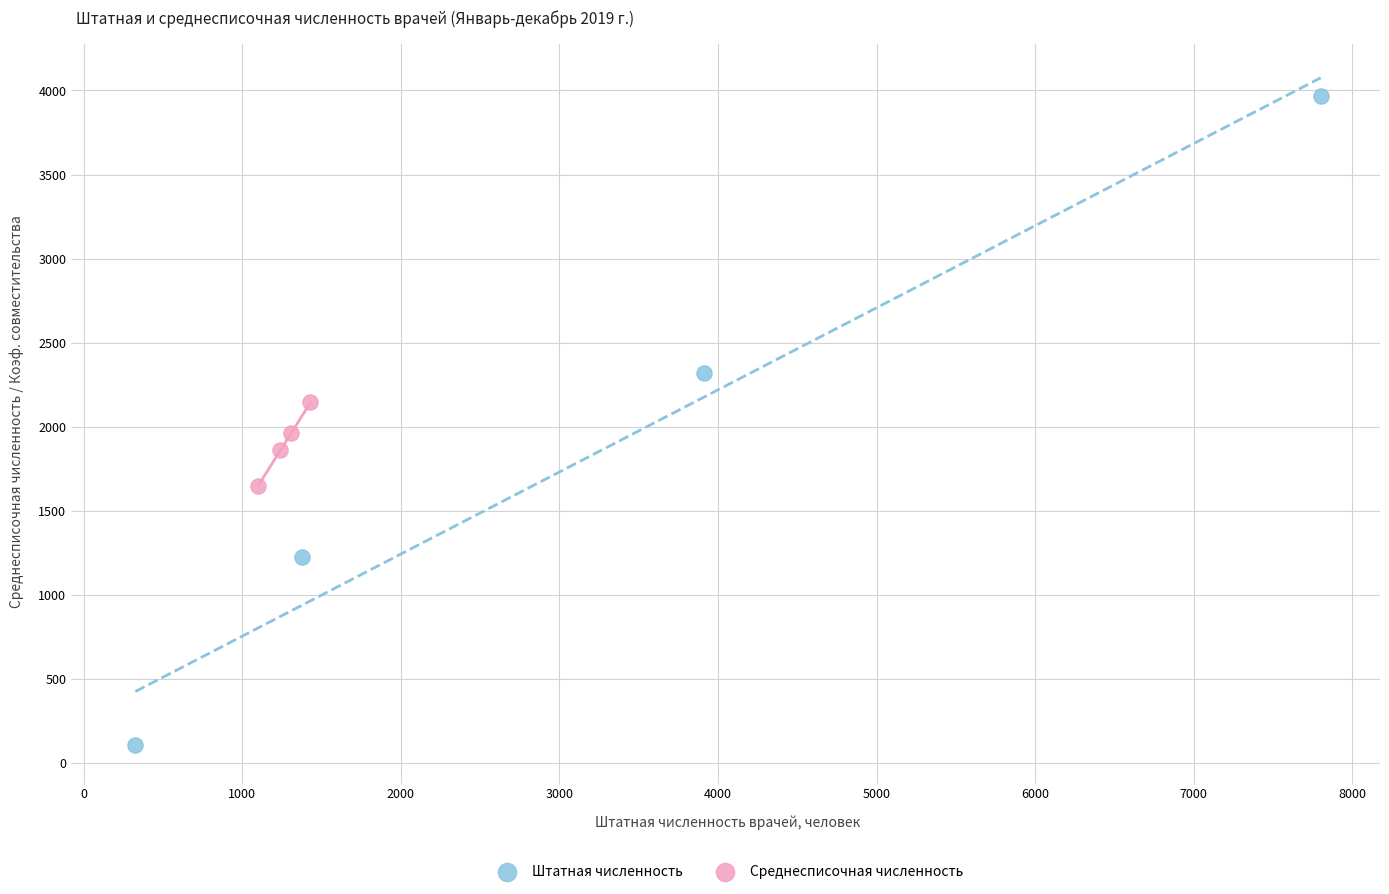

Which series has the largest Y range (max minus min)?

Штатная численность